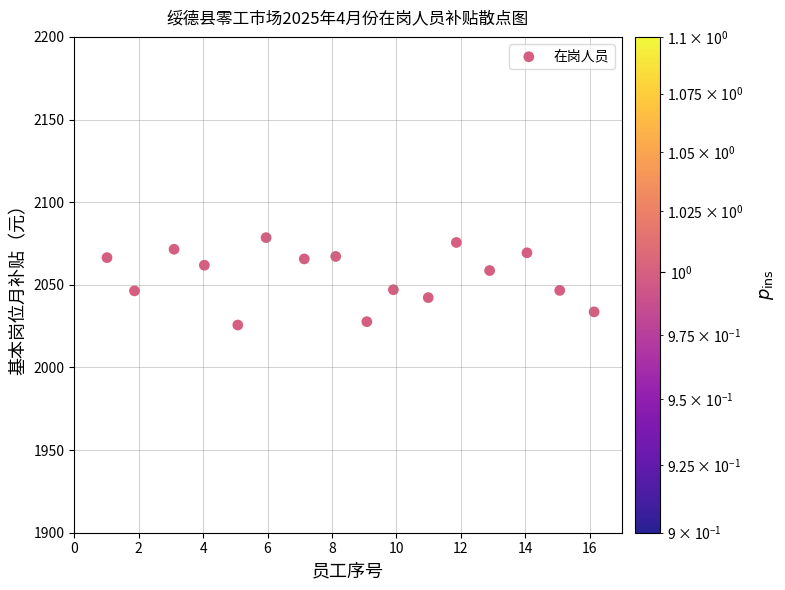

What is the range of X values (max minus min)?

15.1